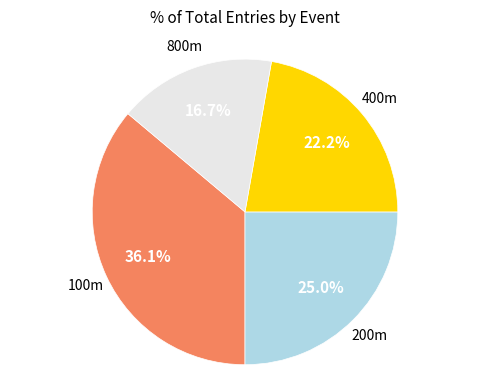

Is there any slice that represents more than half of the pie?

No